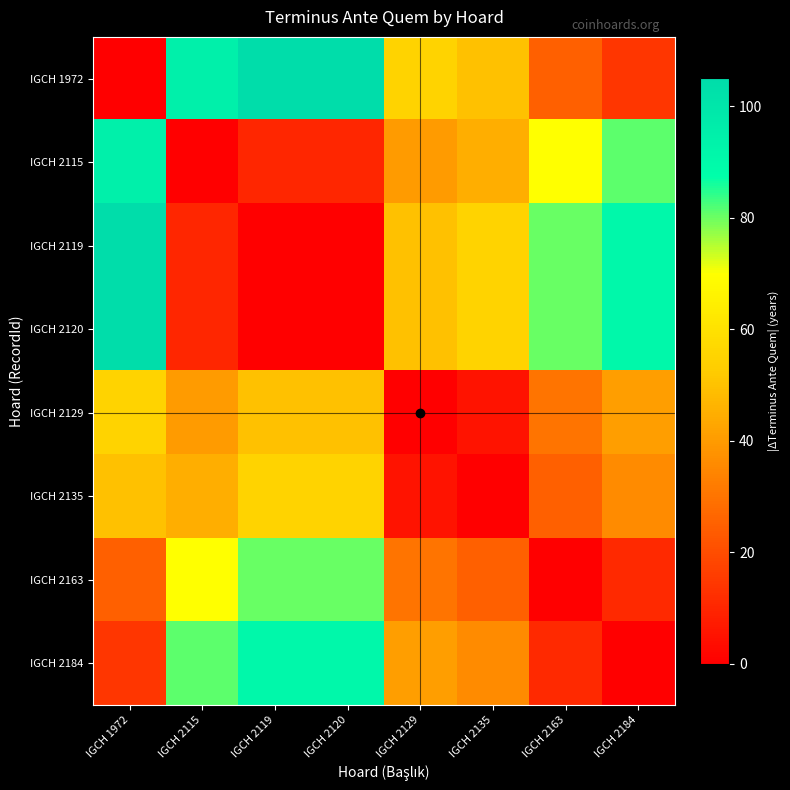

What is the total value across all series at IGCH 2120?

391